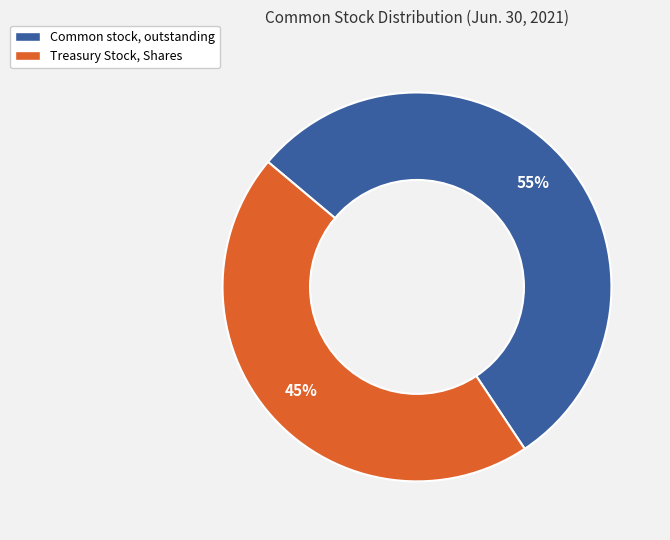

The Treasury Stock, Shares slice represents 37% of the pie. True or false?

False